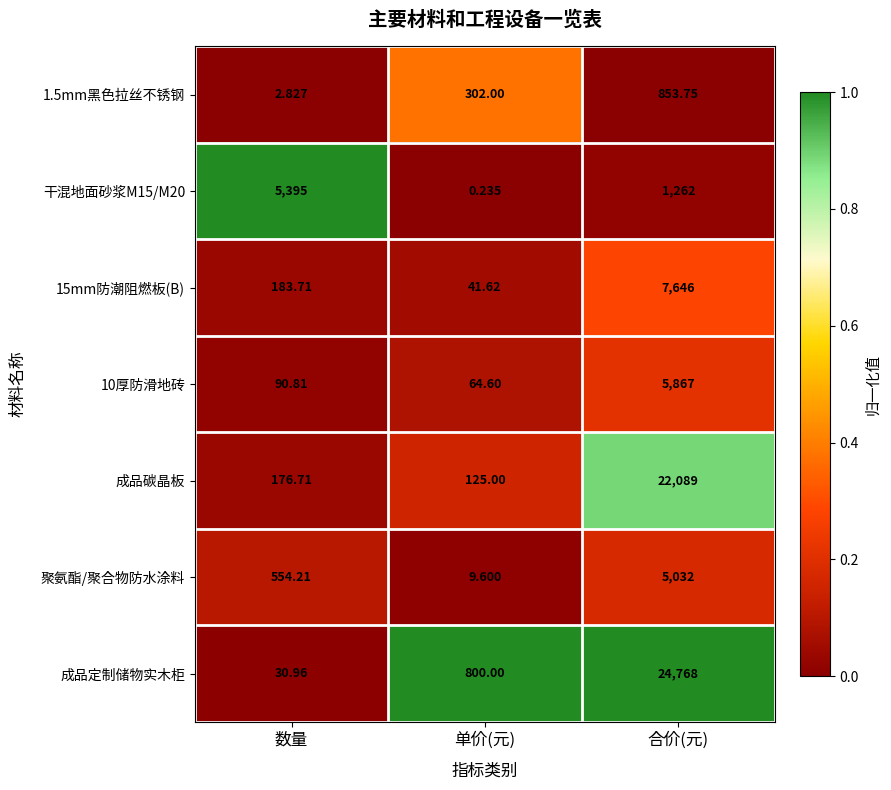

Where does the 成品碳晶板 series first go above 176?

数量